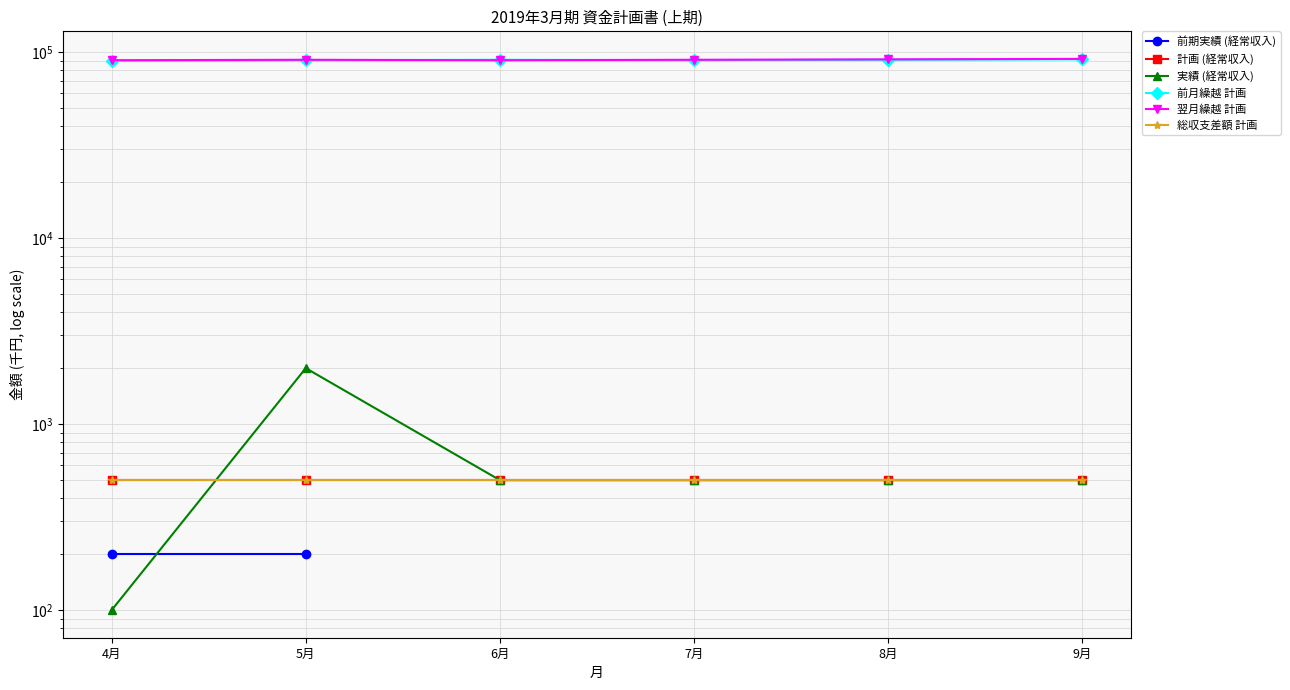

What is the highest value of the 翌月繰越 計画 series?

92000.0